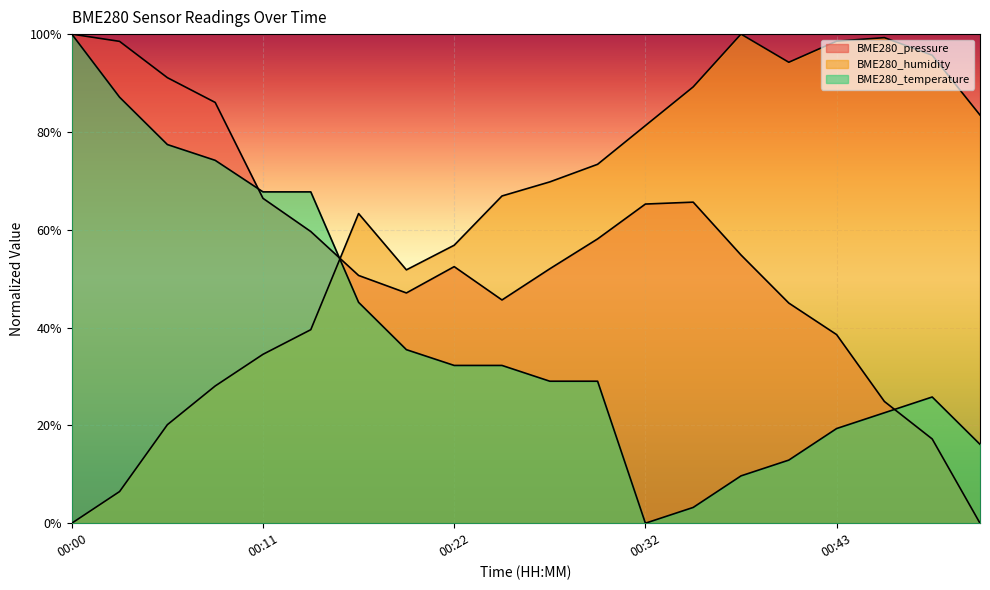

Reading left to right, list all the values displayed in this chart.

BME280_pressure: 00:00=1.0	00:03=1.0	00:05=0.9	00:08=0.9	00:11=0.7	00:13=0.6	00:16=0.5	00:19=0.5	00:22=0.5	00:24=0.5	00:27=0.5	00:30=0.6	00:32=0.7	00:35=0.7	00:38=0.5	00:40=0.5	00:43=0.4	00:45=0.2	00:48=0.2	00:51=0.0
BME280_humidity: 00:00=0.0	00:03=0.1	00:05=0.2	00:08=0.3	00:11=0.3	00:13=0.4	00:16=0.6	00:19=0.5	00:22=0.6	00:24=0.7	00:27=0.7	00:30=0.7	00:32=0.8	00:35=0.9	00:38=1.0	00:40=0.9	00:43=1.0	00:45=1.0	00:48=1.0	00:51=0.8
BME280_temperature: 00:00=1.0	00:03=0.9	00:05=0.8	00:08=0.7	00:11=0.7	00:13=0.7	00:16=0.5	00:19=0.4	00:22=0.3	00:24=0.3	00:27=0.3	00:30=0.3	00:32=0.0	00:35=0.0	00:38=0.1	00:40=0.1	00:43=0.2	00:45=0.2	00:48=0.3	00:51=0.2